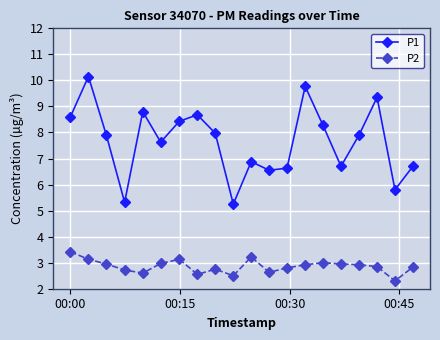

Which series has the largest range (max minus min)?

P1